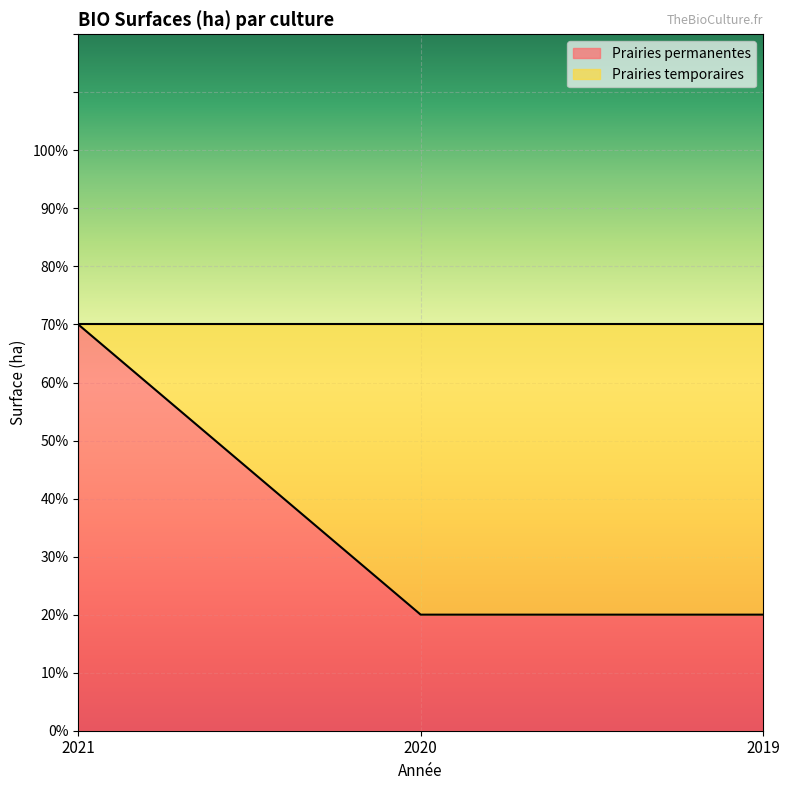

Which category has the highest value across all series?

2021